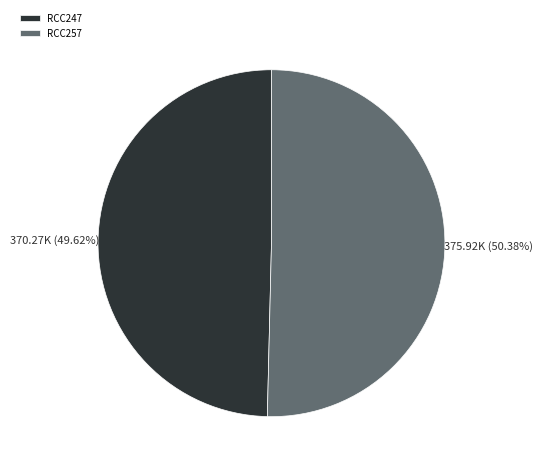

Count the number of slices in the pie.

2